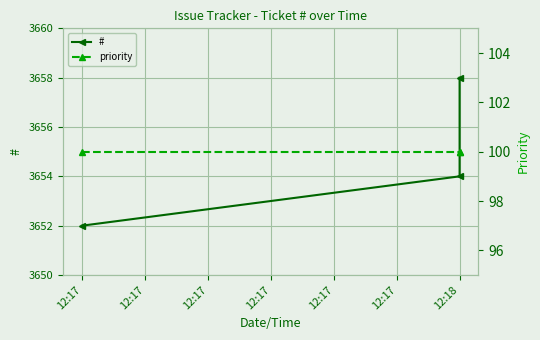

At how many categories does at least one series exceed 994?

3